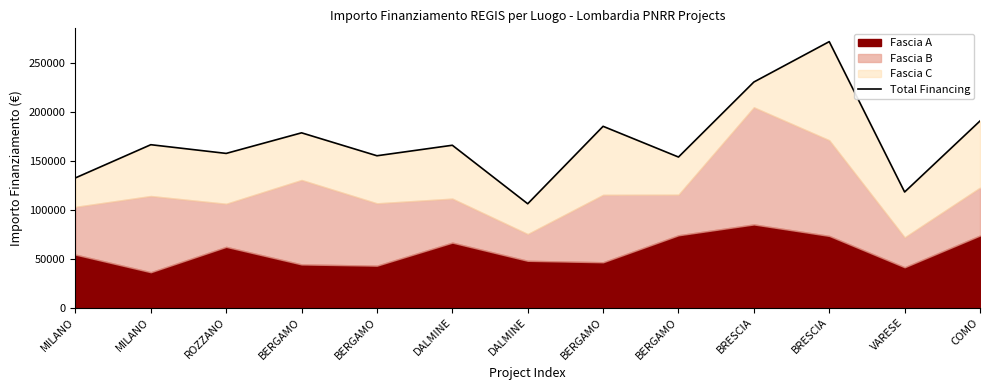

Where is the data nearest to the value 189012?

COMO